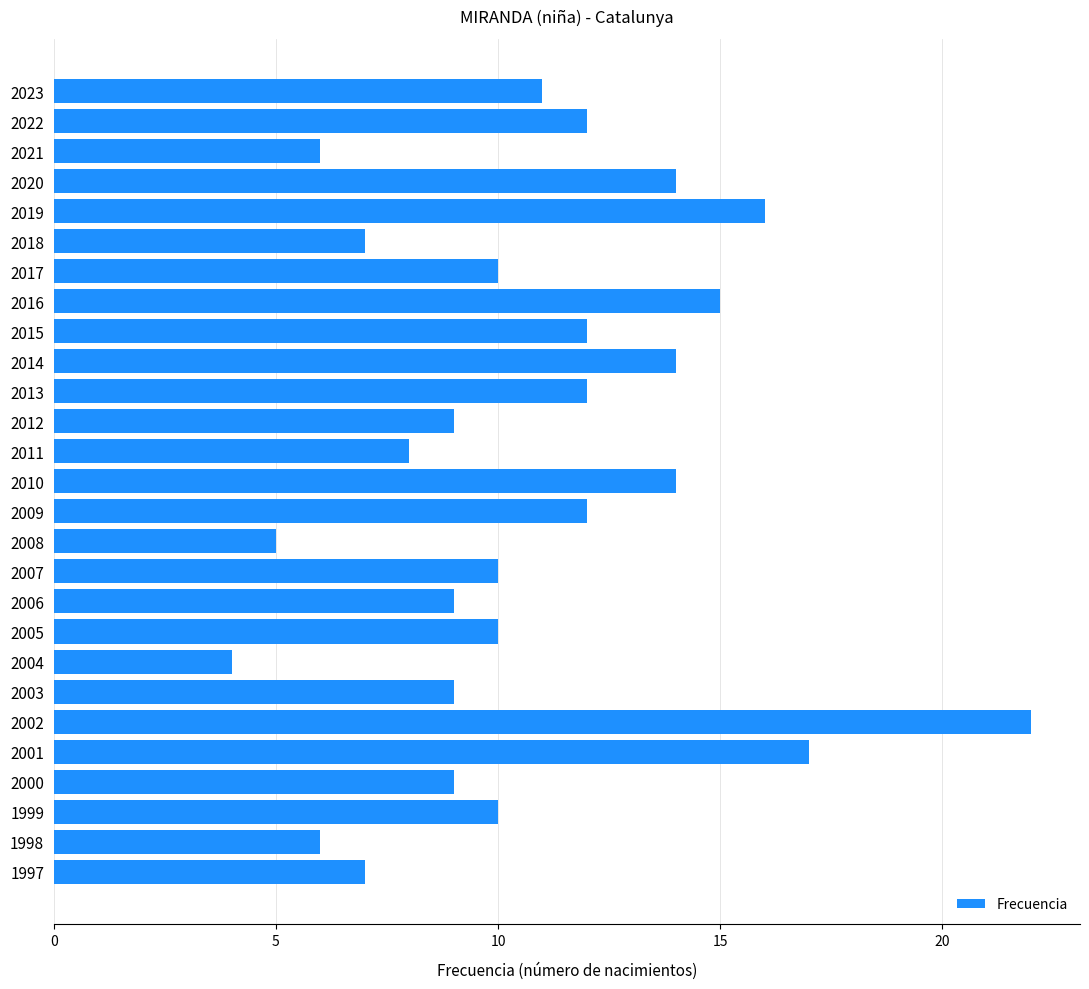

The value at 2009 is 21. True or false?

False